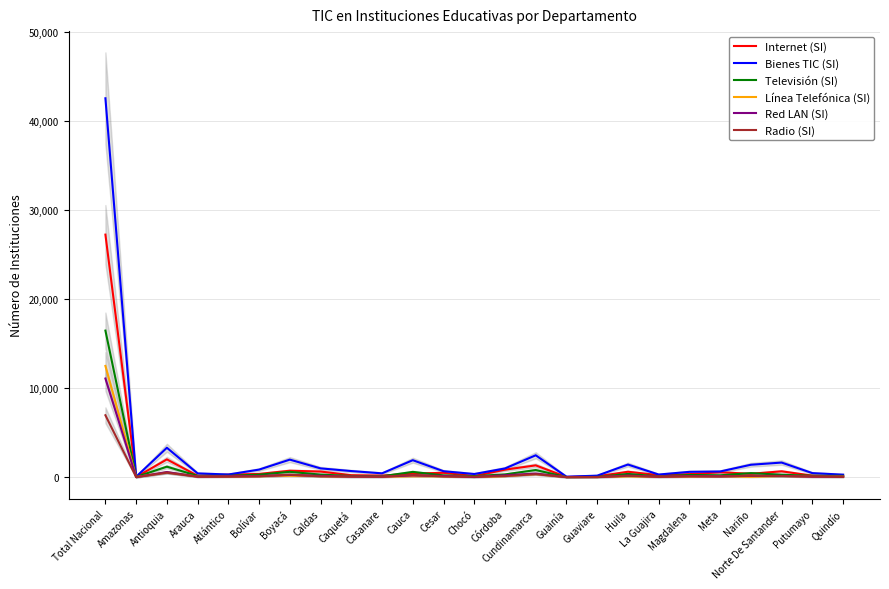

True or false: Red LAN (SI) has a value of 139 at Norte De Santander.

True